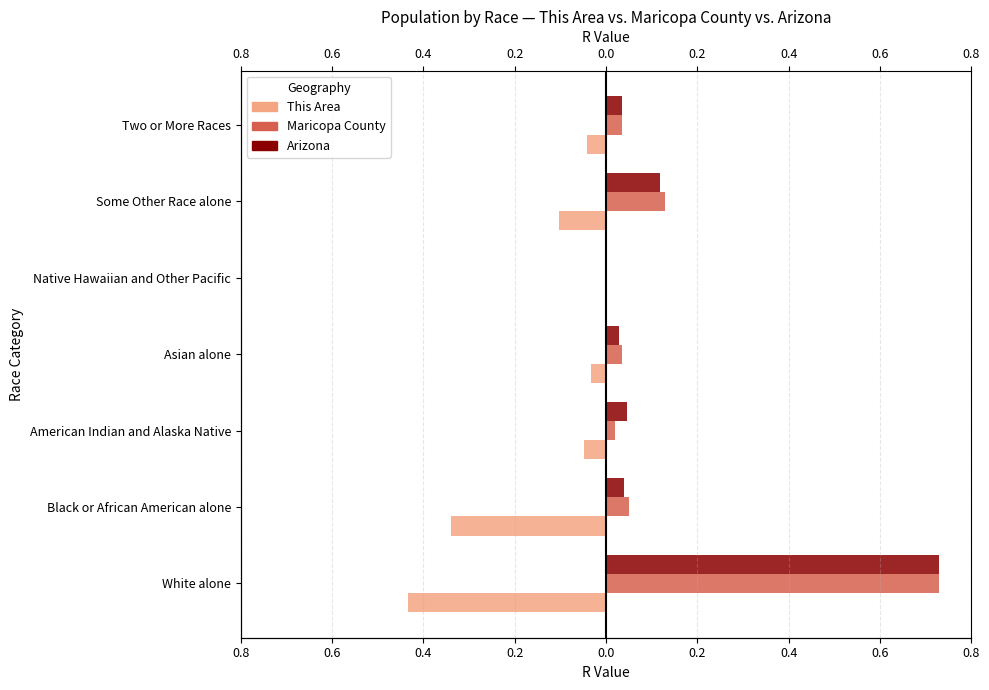

How many groups of bars are there?

7